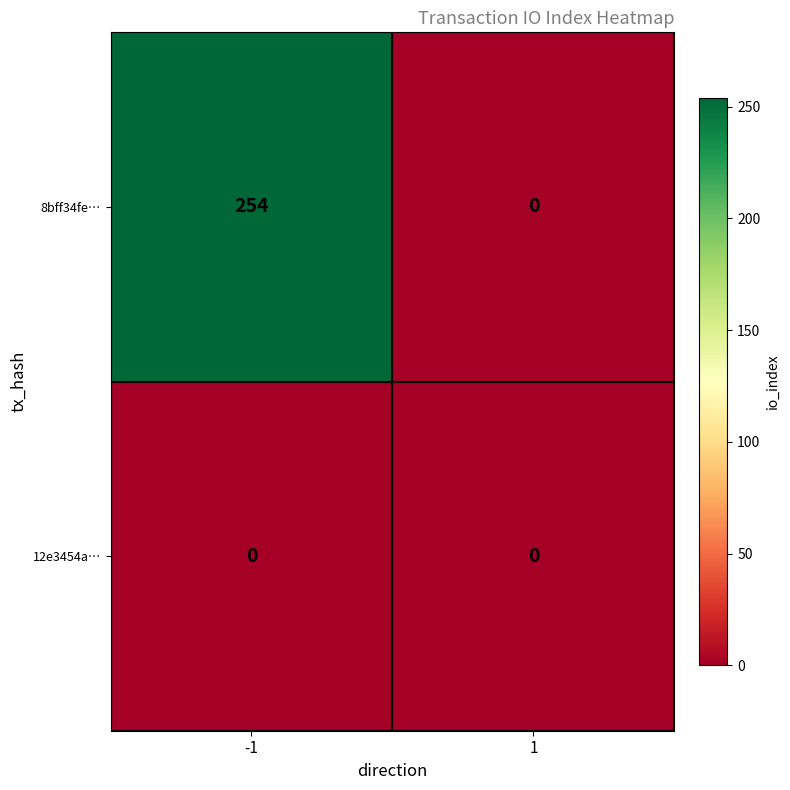

What is the spread (max minus min) of values at -1?

254